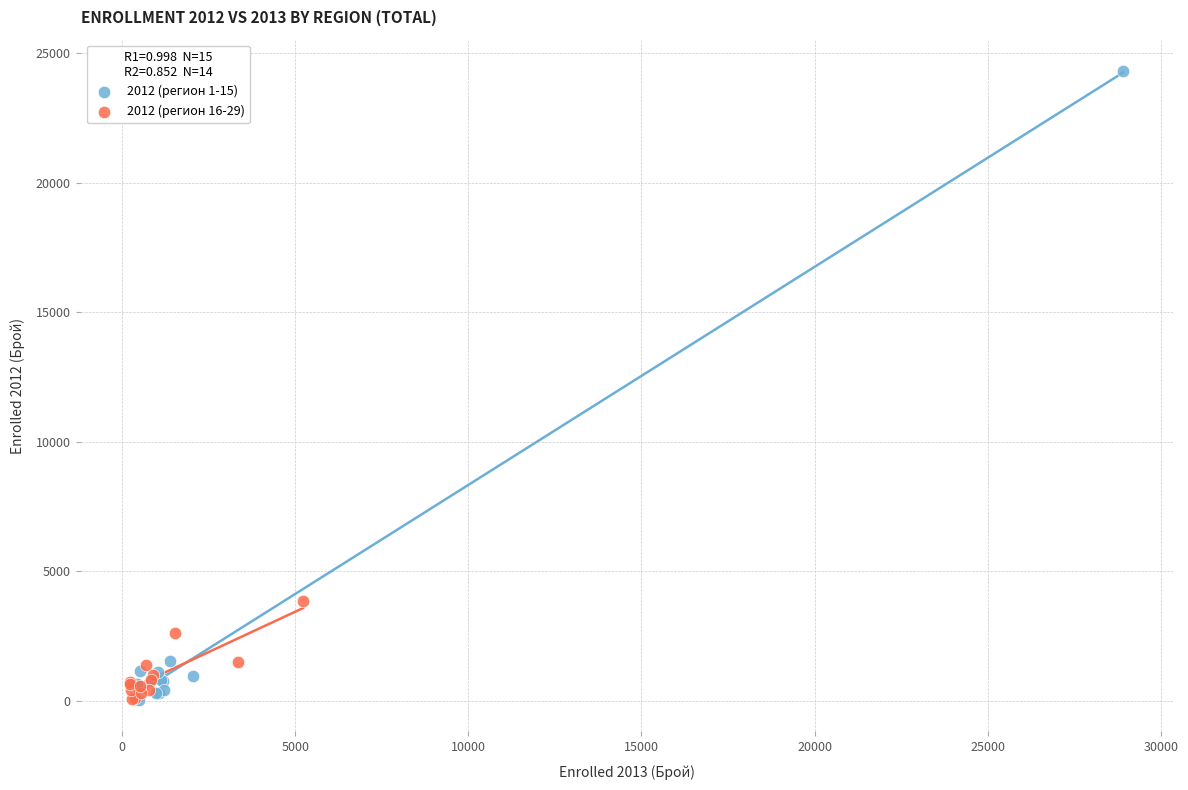

Which series reaches the maximum Y coordinate?

2012 (регион 1-15)